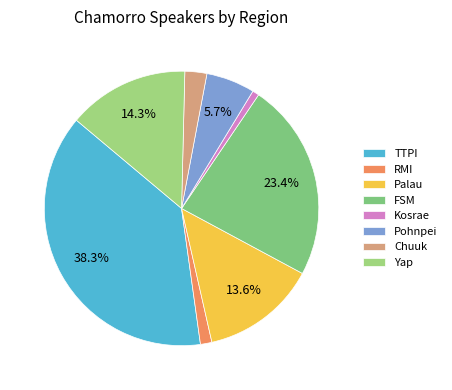

Rank the categories by value from highest to lowest.

TTPI, FSM, Yap, Palau, Pohnpei, Chuuk, RMI, Kosrae